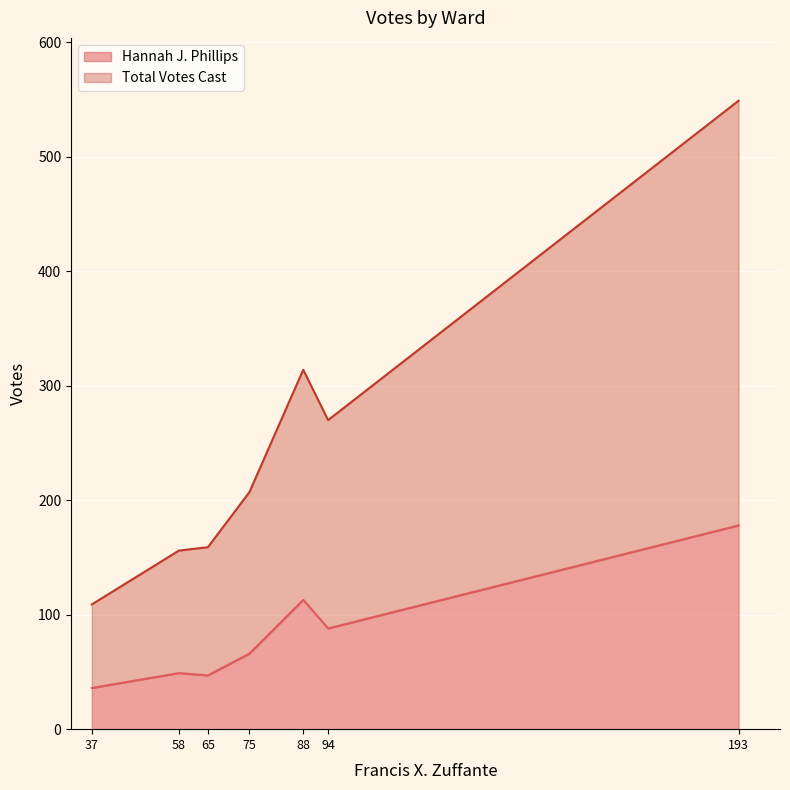

The Hannah J. Phillips series shows 70 at 5. True or false?

False